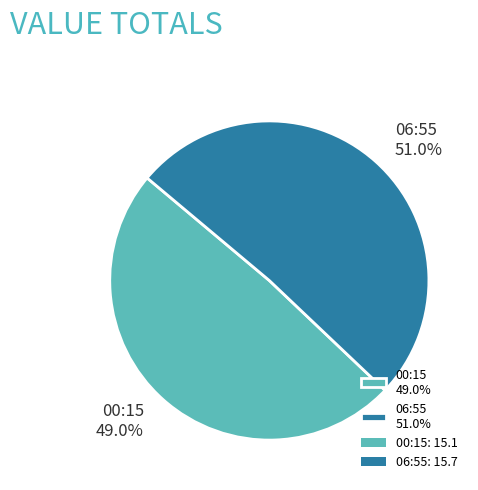

Is there a majority slice in this chart?

Yes